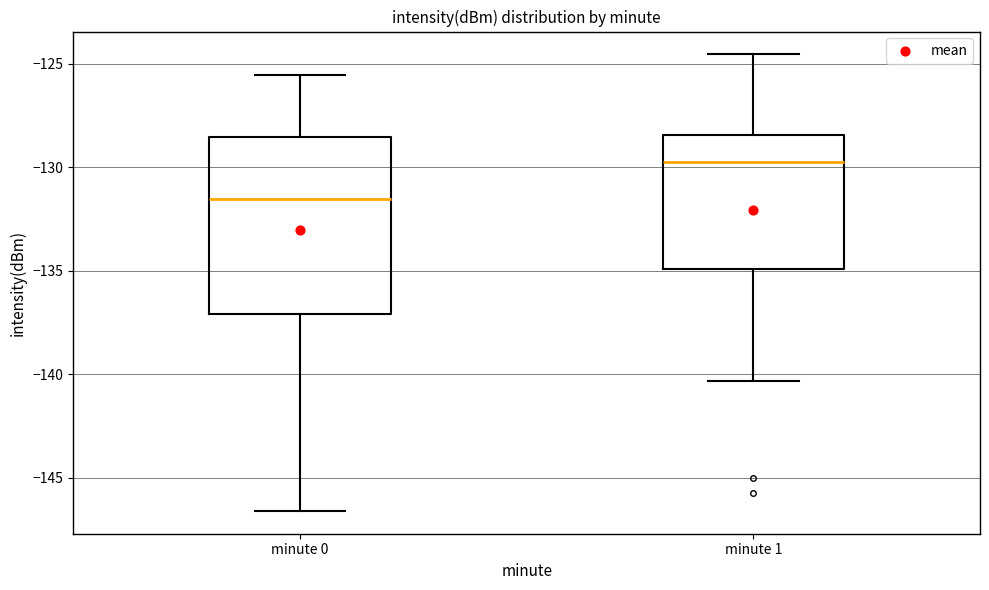

Reading left to right, transcribe this box plot: for each box, give where its median line is, the range the box spans, and where its two whiskers end, as read against the y-axis. The values are not printed on the chart, so give them approximately, as read against the axis.

minute 0: median -131.5, box -137.0 to -128.5, whiskers -146.5 to -125.5
minute 1: median -129.5, box -135.0 to -128.5, whiskers -140.5 to -124.5